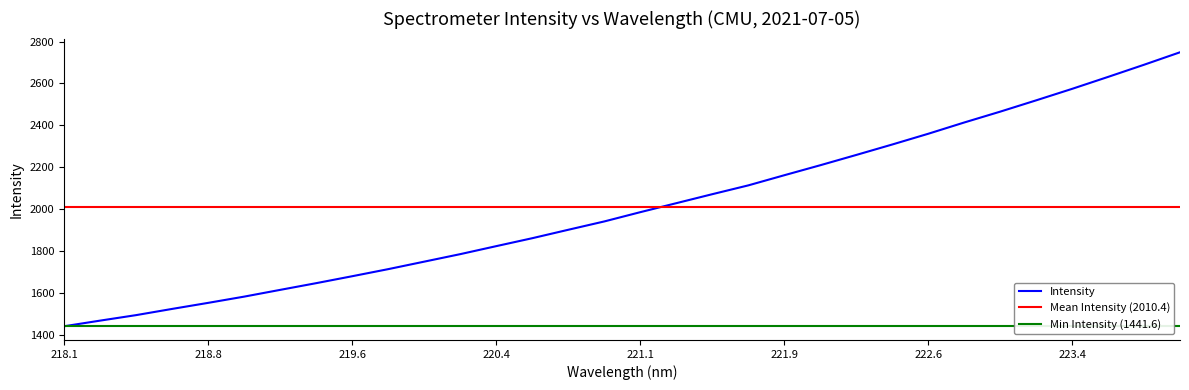

What is the highest value of the Intensity series?

2748.7